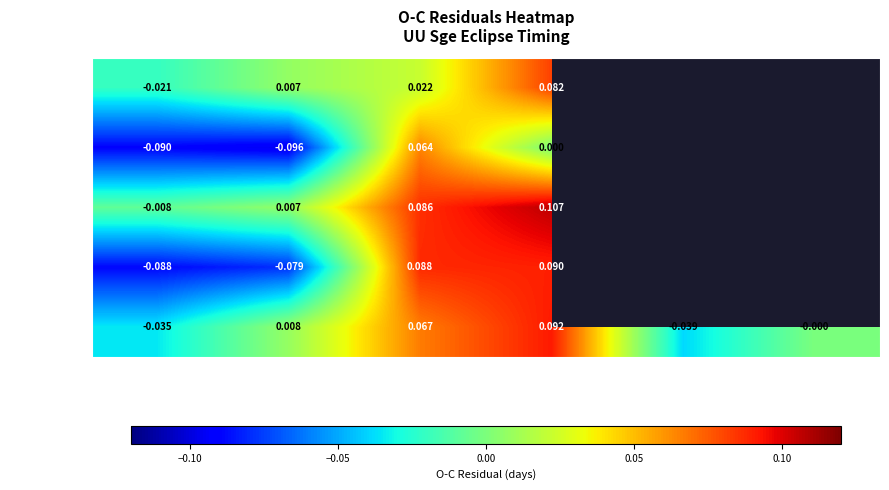

Is the value of 1927-1930 at OC_4 greater than the value of 1969-1976 at OC_1?

Yes